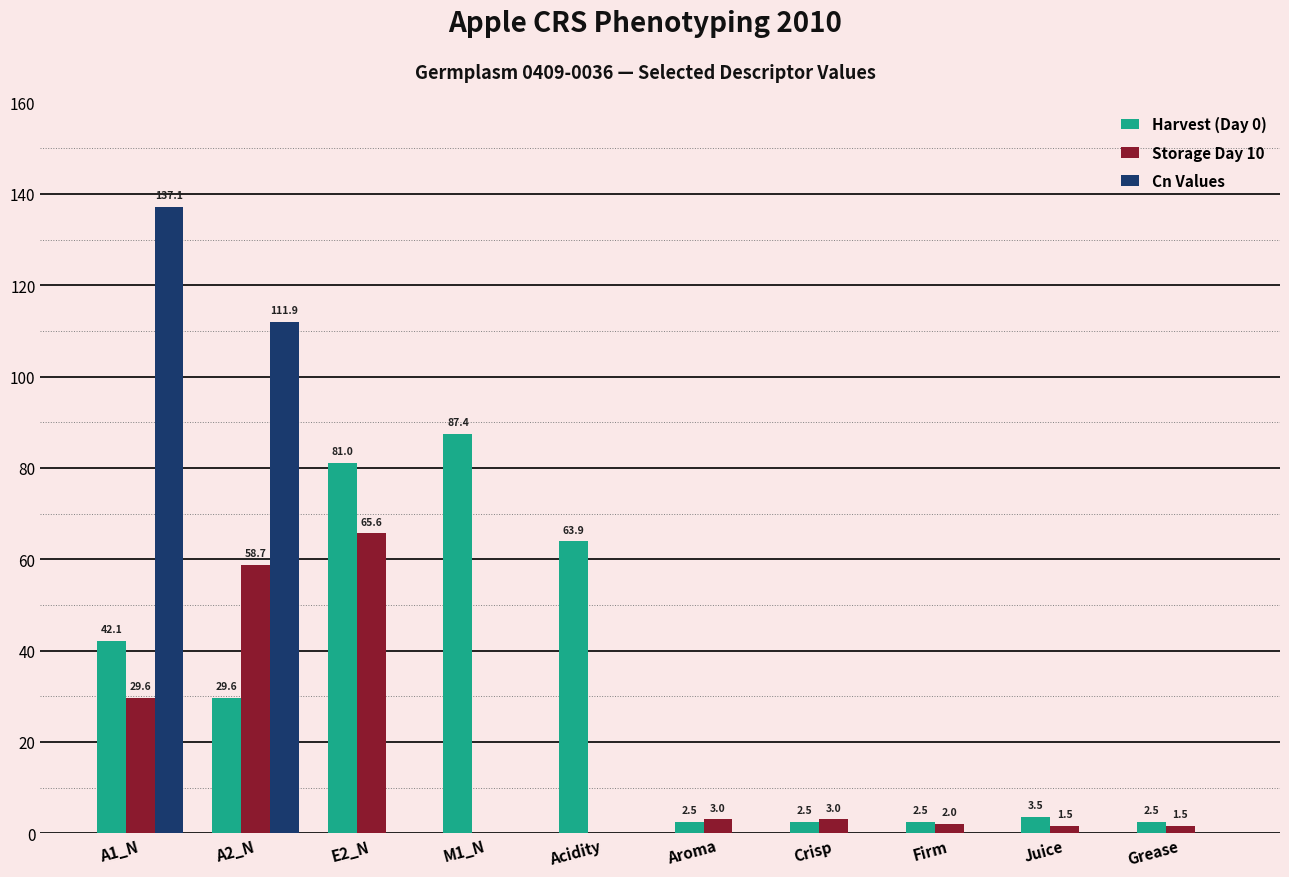

What is the maximum value shown in the chart?

137.1